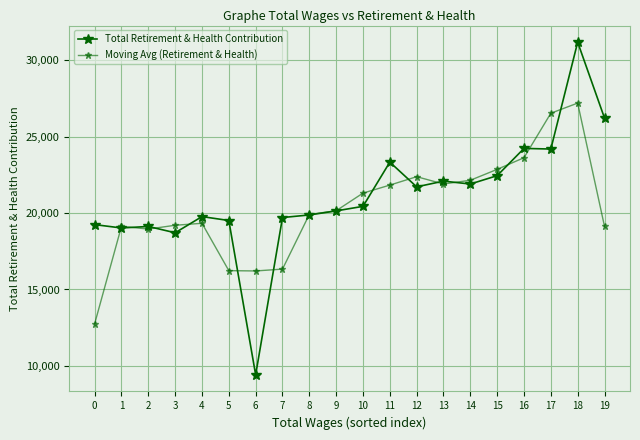

At how many categories does at least one series exceed 29920?

1